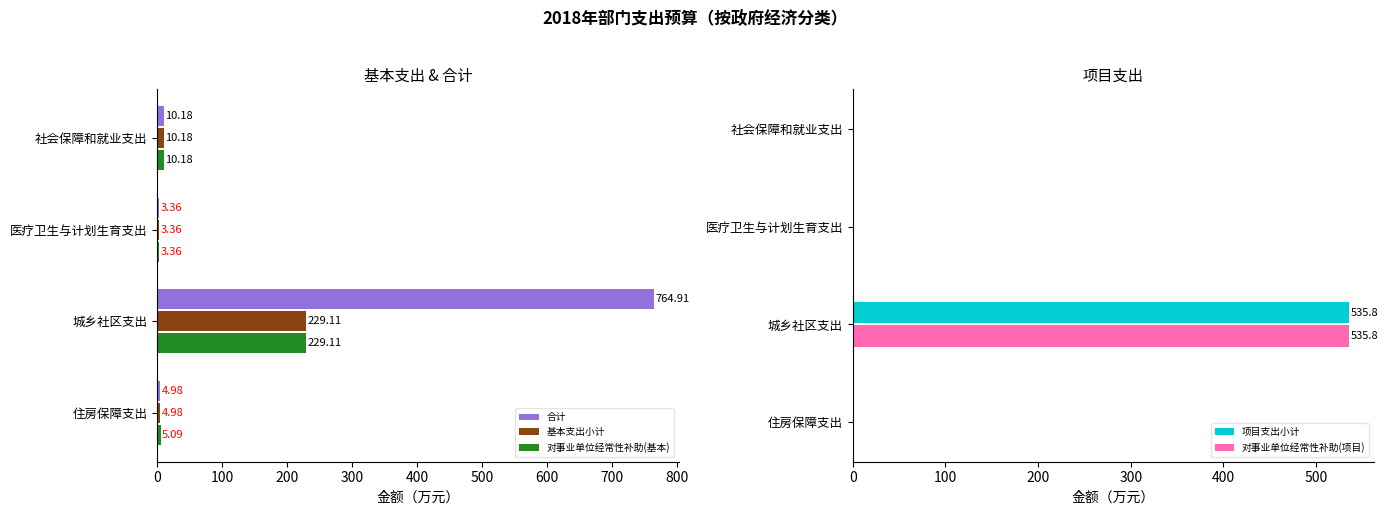

What are all the series names shown in the legend?

合计, 基本支出小计, 对事业单位经常性补助(基本), 项目支出小计, 对事业单位经常性补助(项目)